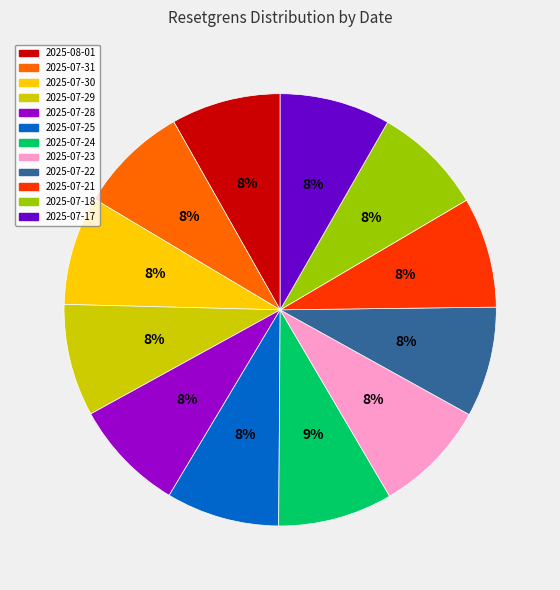

To the nearest percent, what percentage of the pie is 2025-07-22?

8%